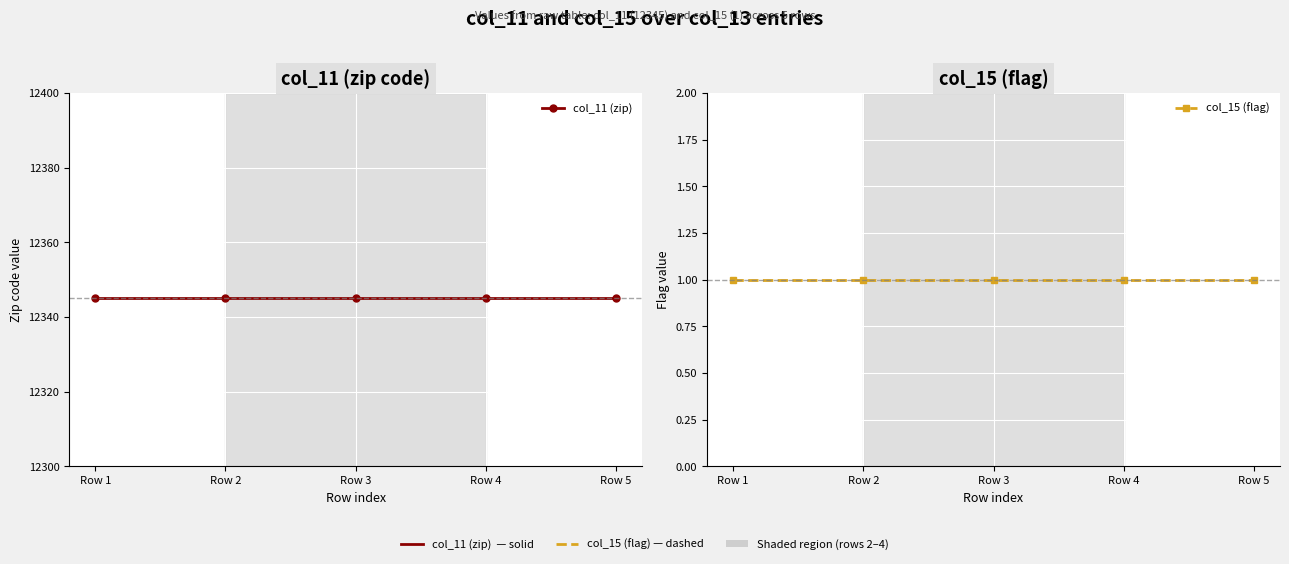

Rank the categories by col_15 (flag) value from highest to lowest.

Row 1, Row 2, Row 3, Row 4, Row 5